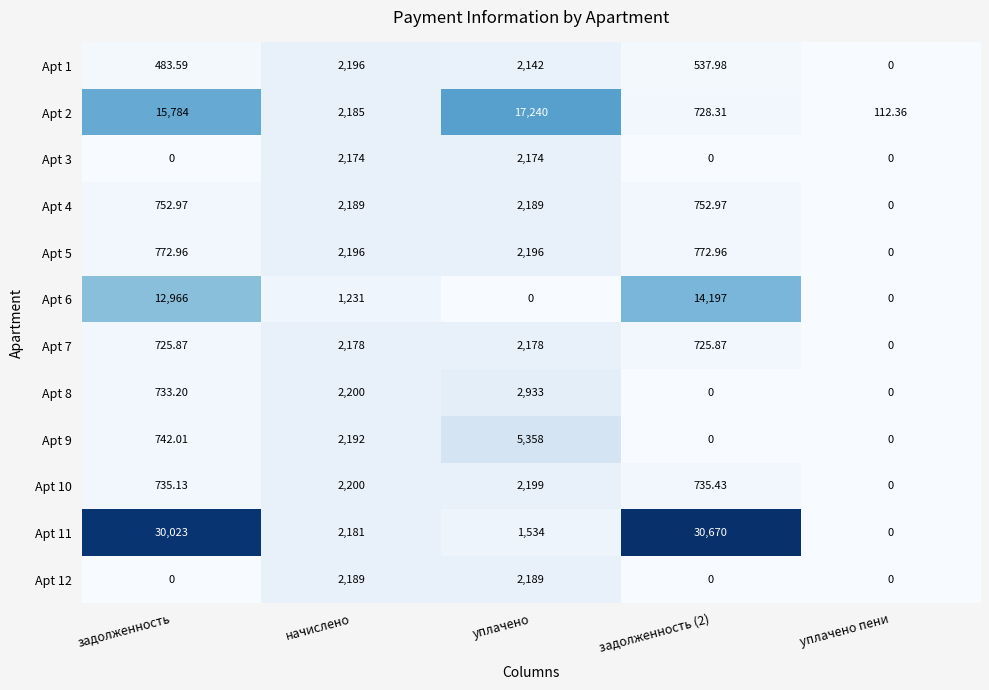

Where does the Apt 2 series first go above 2185?

задолженность